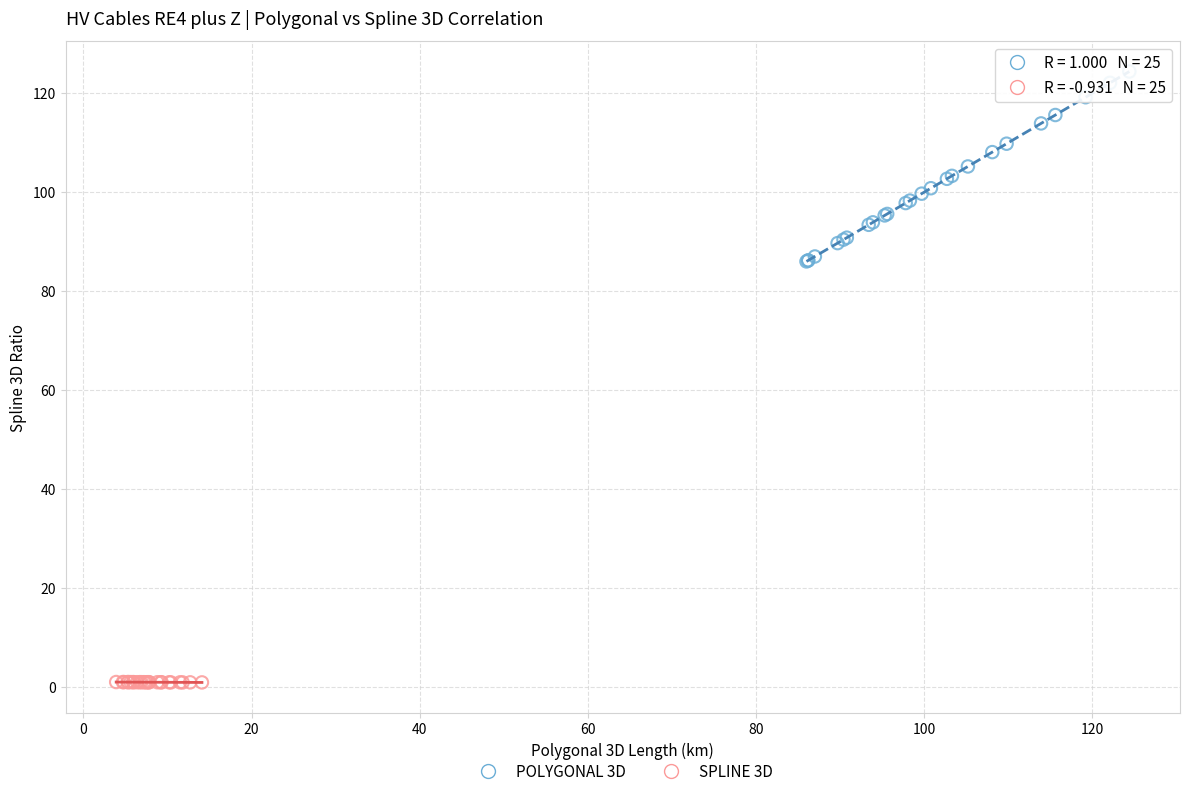

Which series has the largest Y range (max minus min)?

POLYGONAL 3D